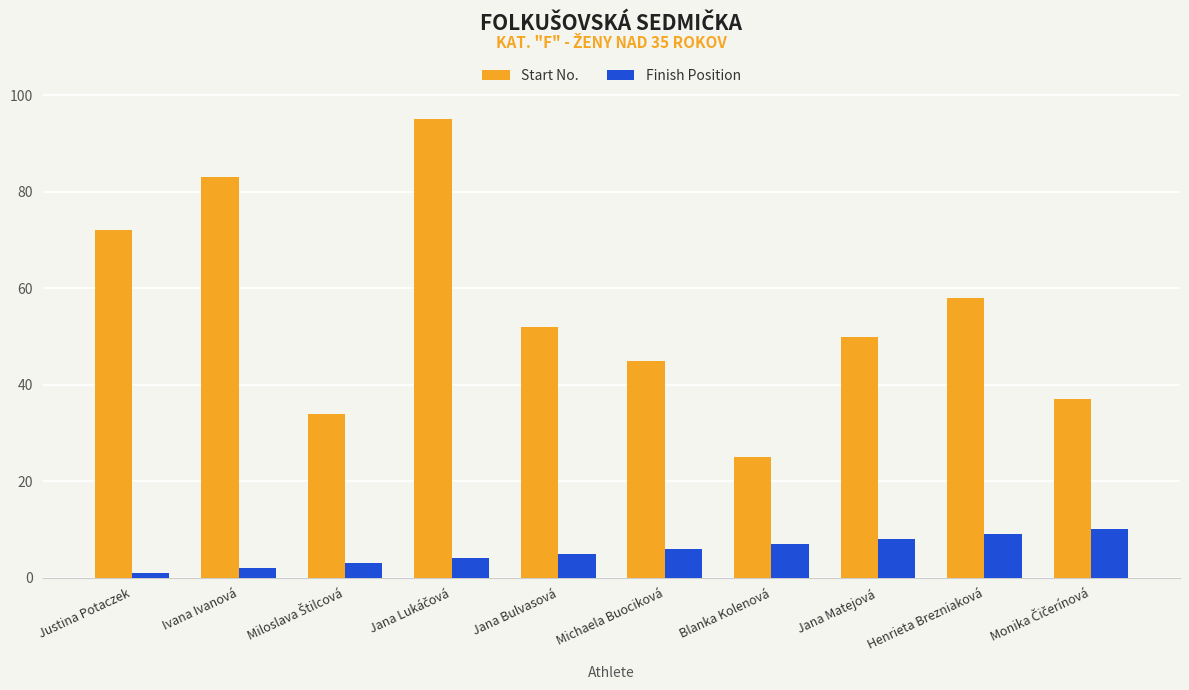

At how many categories does at least one series exceed 84?

1